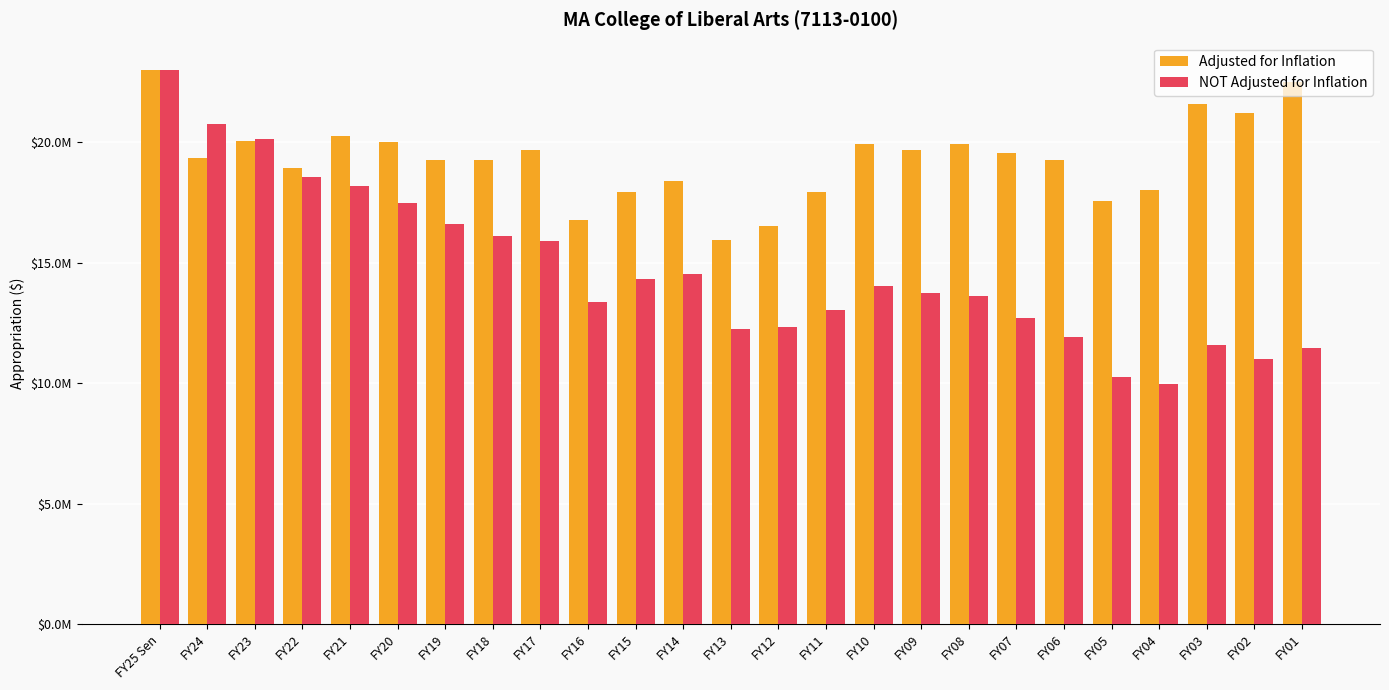

What are all the series names shown in the legend?

Adjusted for Inflation, NOT Adjusted for Inflation